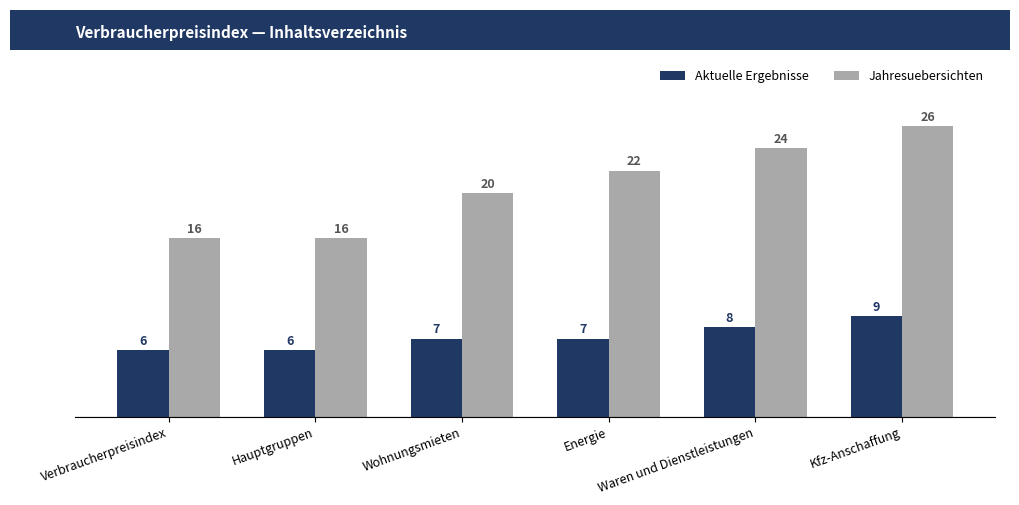

How many groups of bars are there?

6